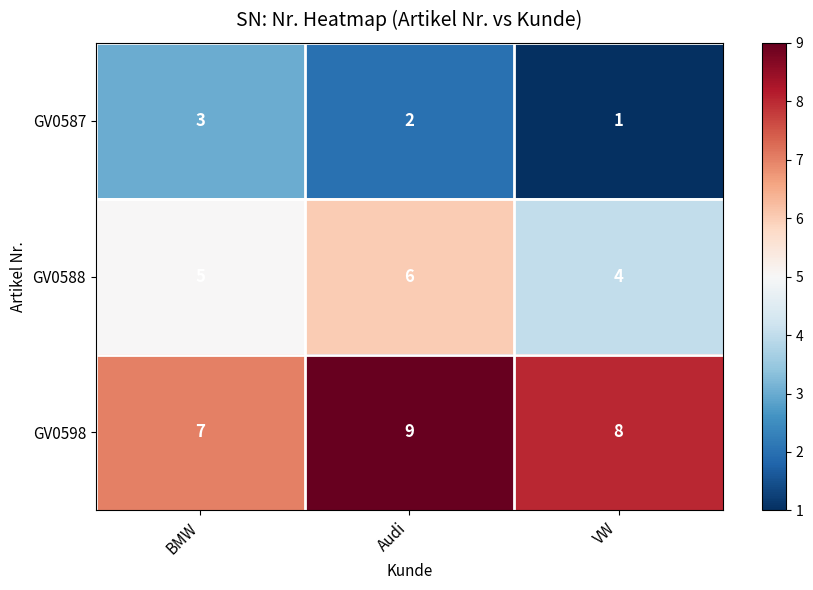

Reading left to right, what are all the values shown in this chart?

GV0587: BMW=3	Audi=2	VW=1
GV0588: BMW=5	Audi=6	VW=4
GV0598: BMW=7	Audi=9	VW=8